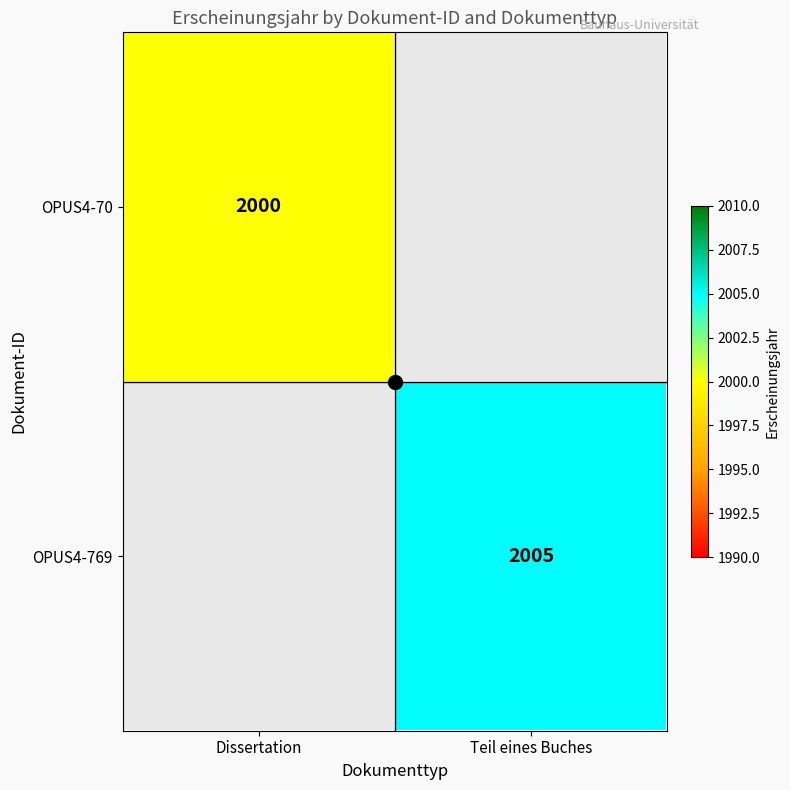

Rank the series by their average value, from lowest to highest.

OPUS4-70, OPUS4-769